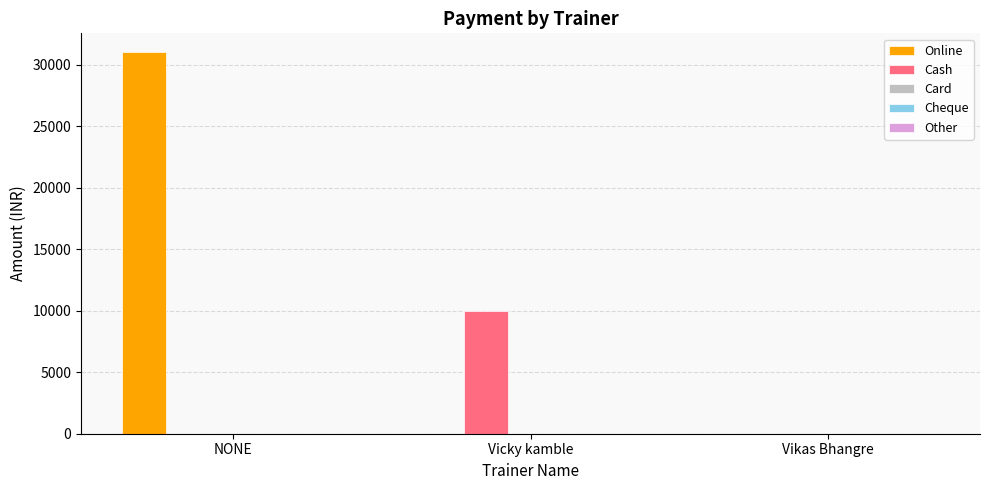

What is the sum of all Online values?

31000